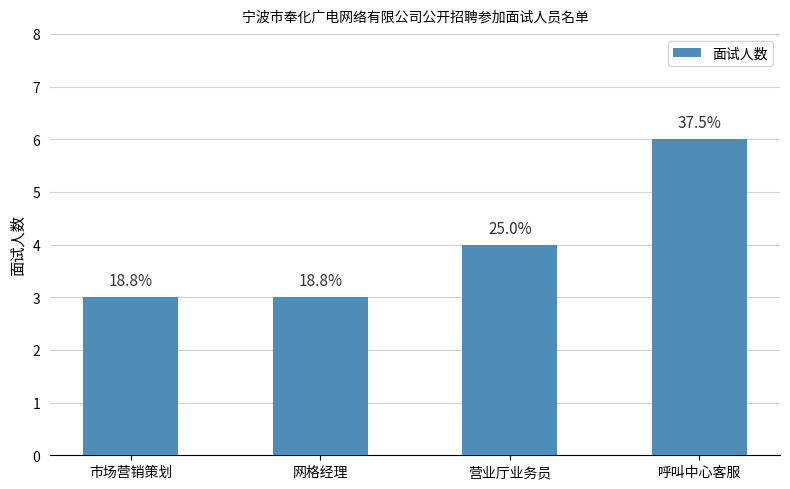

Approximately how many times larger is the value at 营业厅业务员 compared to 网格经理?

1.3